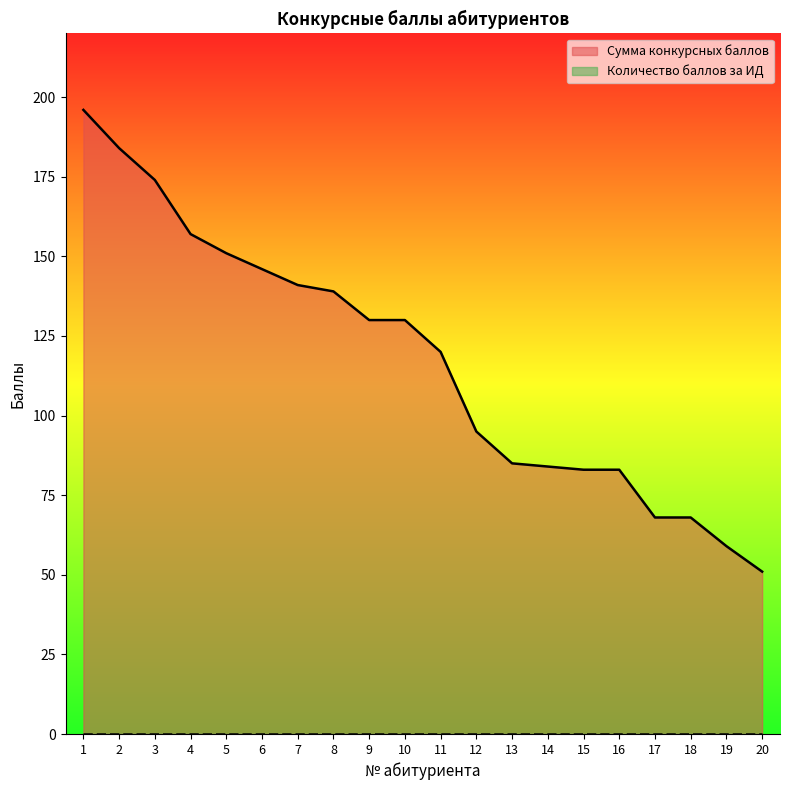

Which category has the highest value across all series?

1